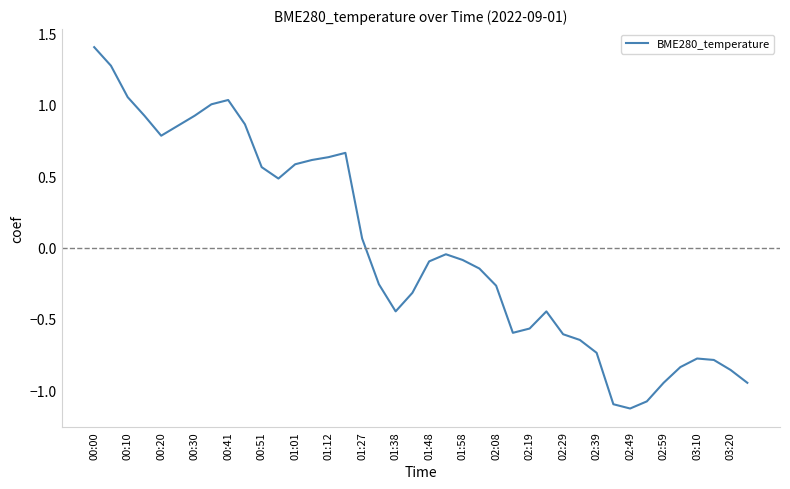

What is the greatest value displayed?

1.4